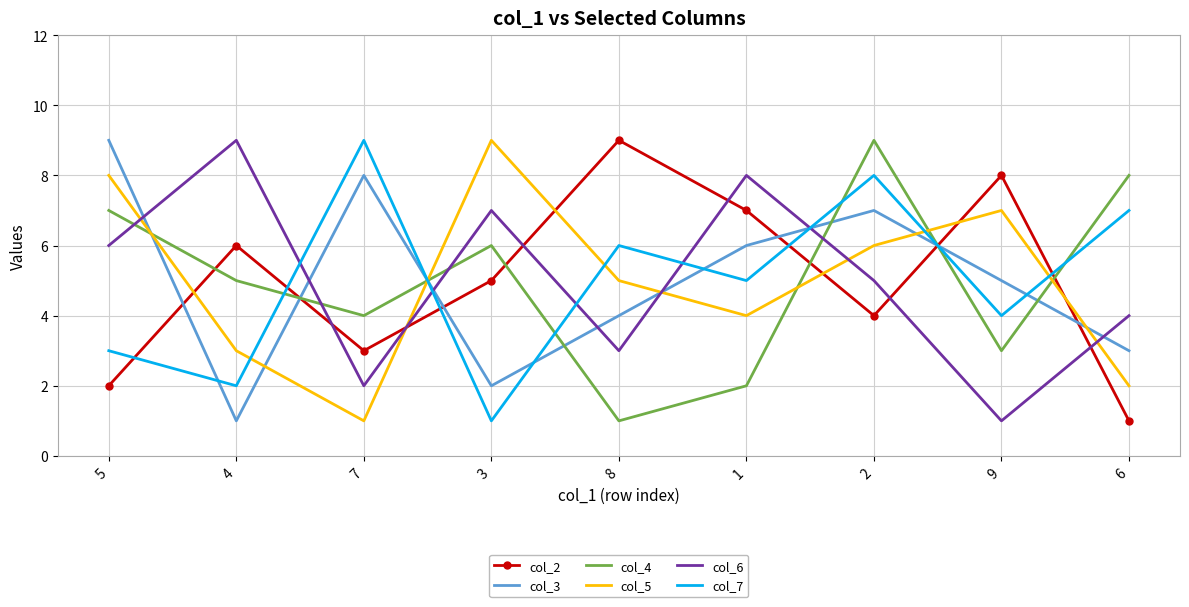

Is the value of col_7 at 8 greater than the value of col_5 at 6?

Yes